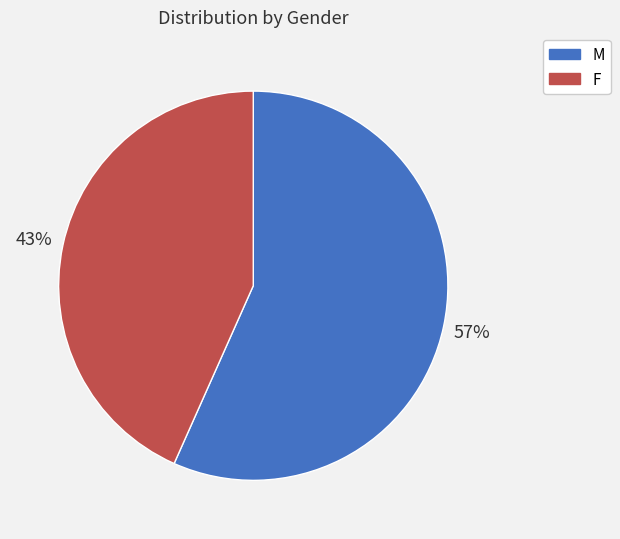

To the nearest percent, what percentage of the pie is F?

43%